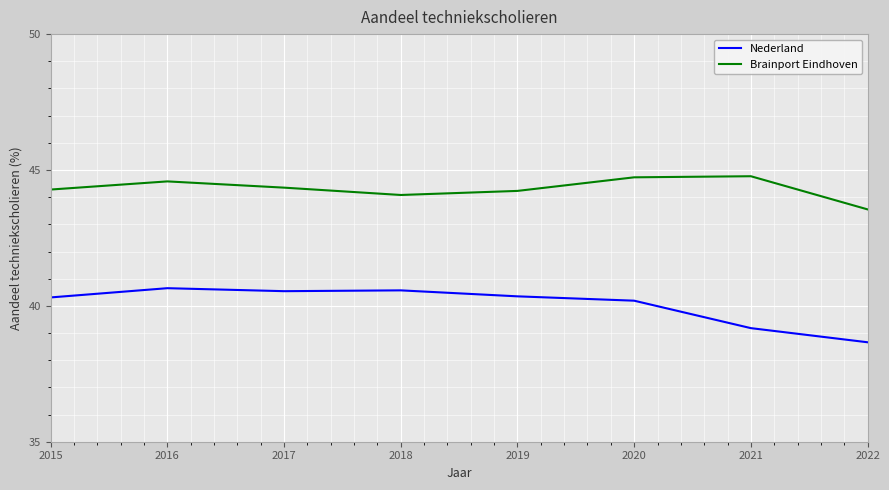

At which category is the sum across all series the highest?

2016